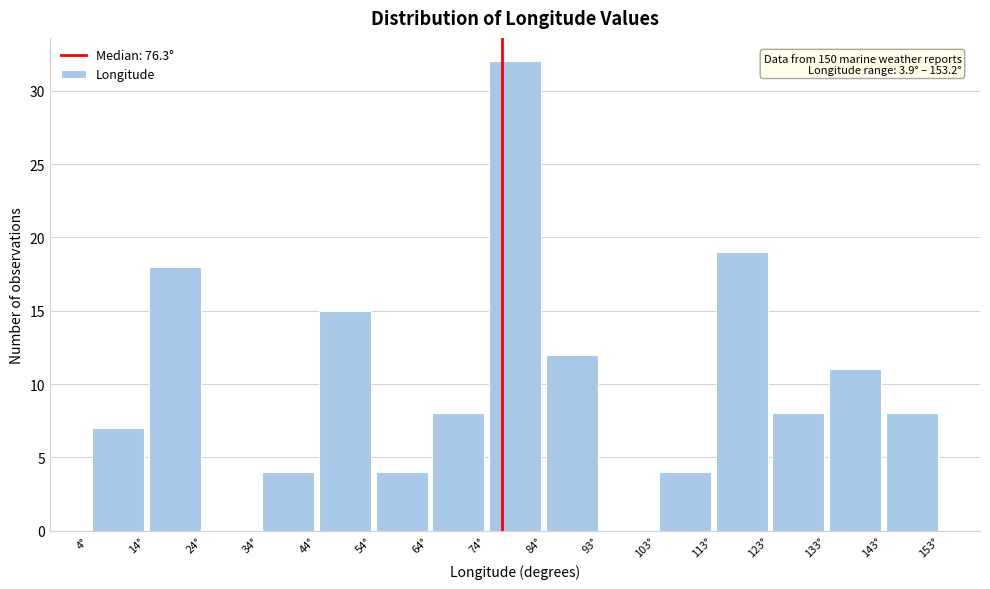

Which range on the x-axis has the tallest bar?

74 to 84